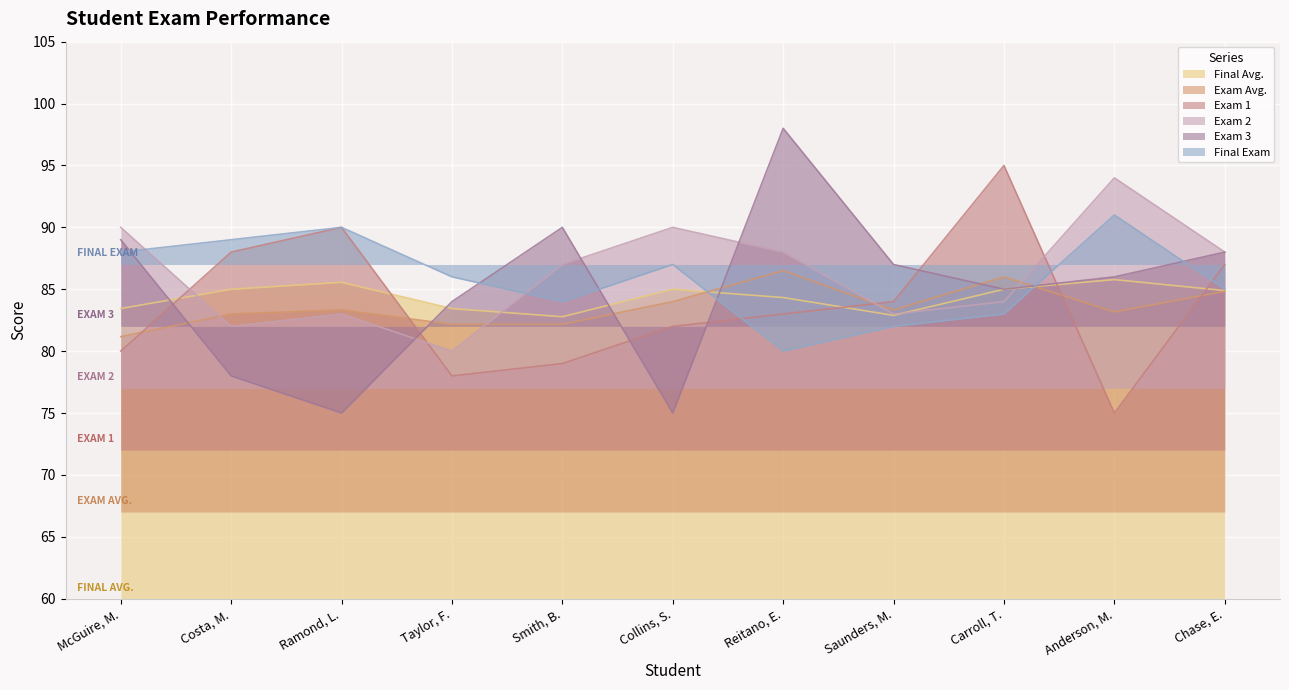

Between which two adjacent categories do Exam 2 and Exam Avg. first intersect?

McGuire, M. and Costa, M.